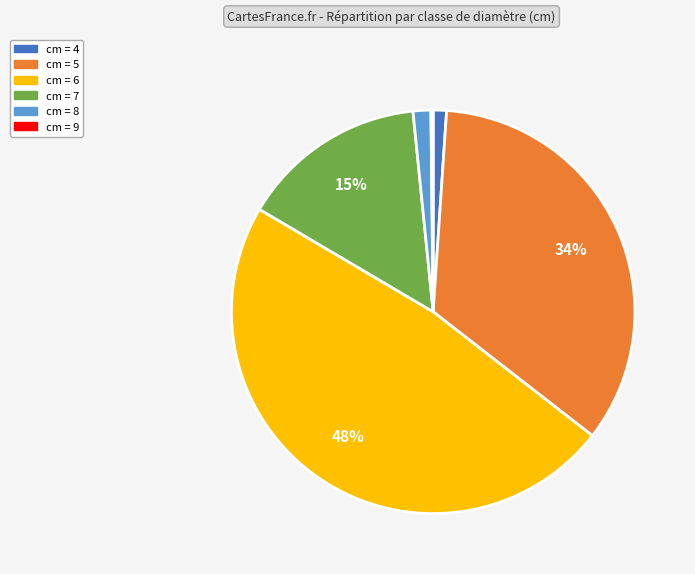

Is there any slice that represents more than half of the pie?

No